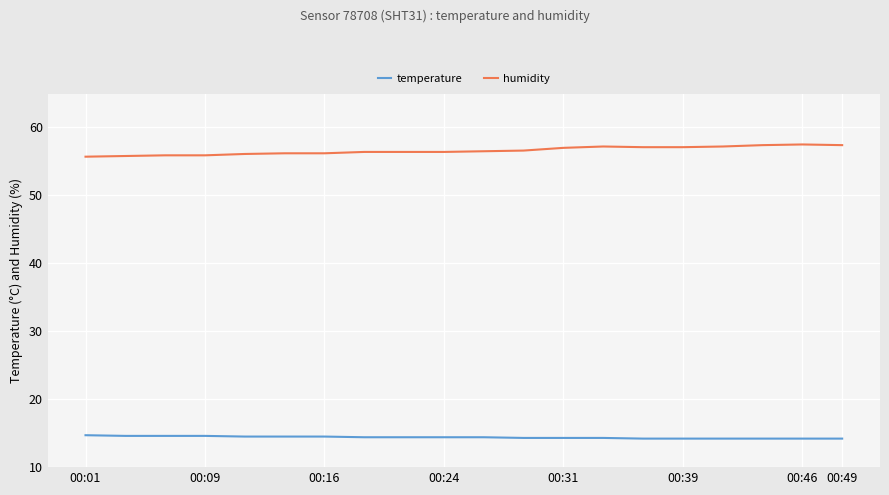

What is the smallest value displayed?

14.2